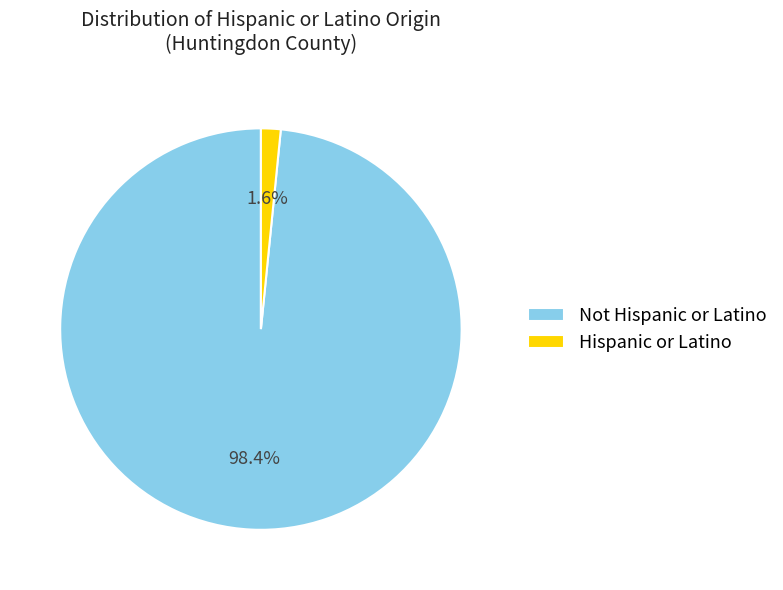

The Not Hispanic or Latino slice represents 98% of the pie. True or false?

True